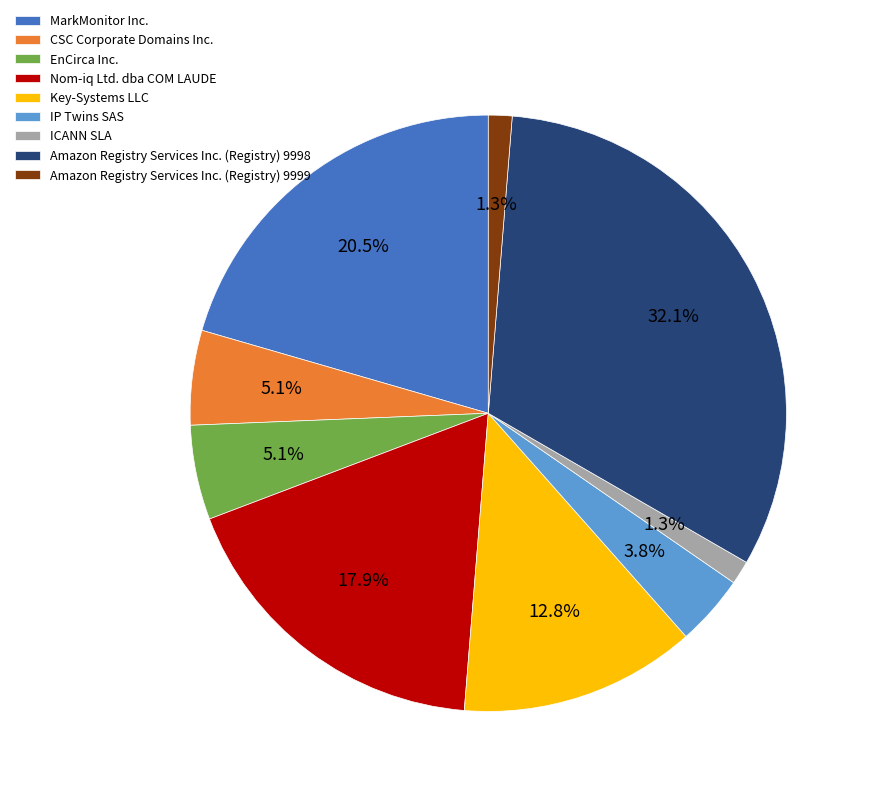

Is it true that Key-Systems LLC is 24% of the pie?

False